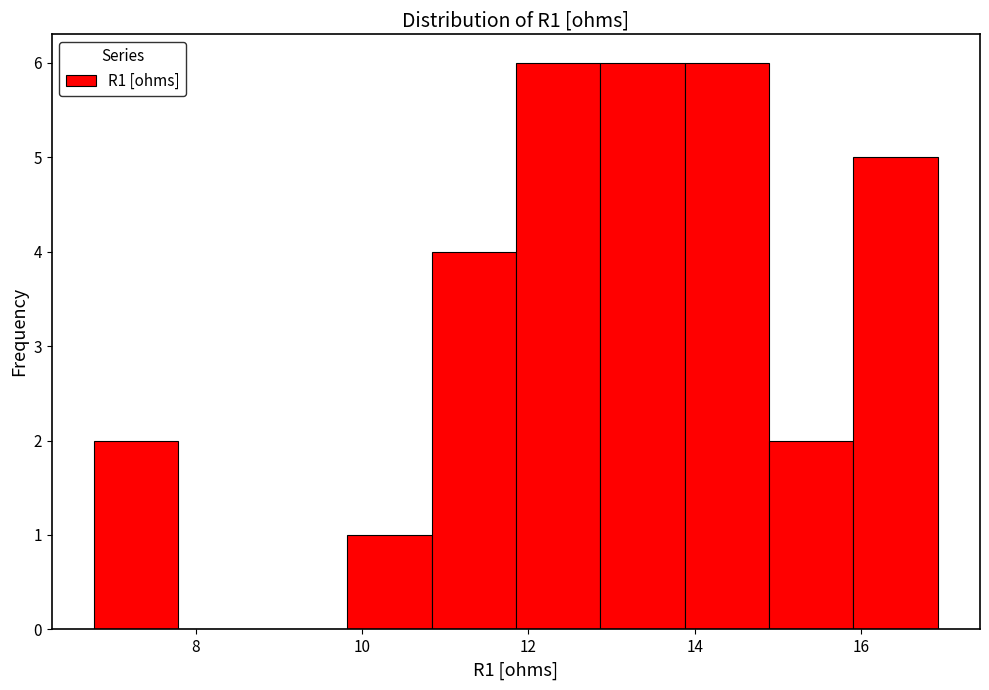

What is the height of the bar covering 6.8 to 7.8 on the x-axis? Neither the bar edges nor the heights are printed on the chart, so give them approximately, as read against the axes.

2